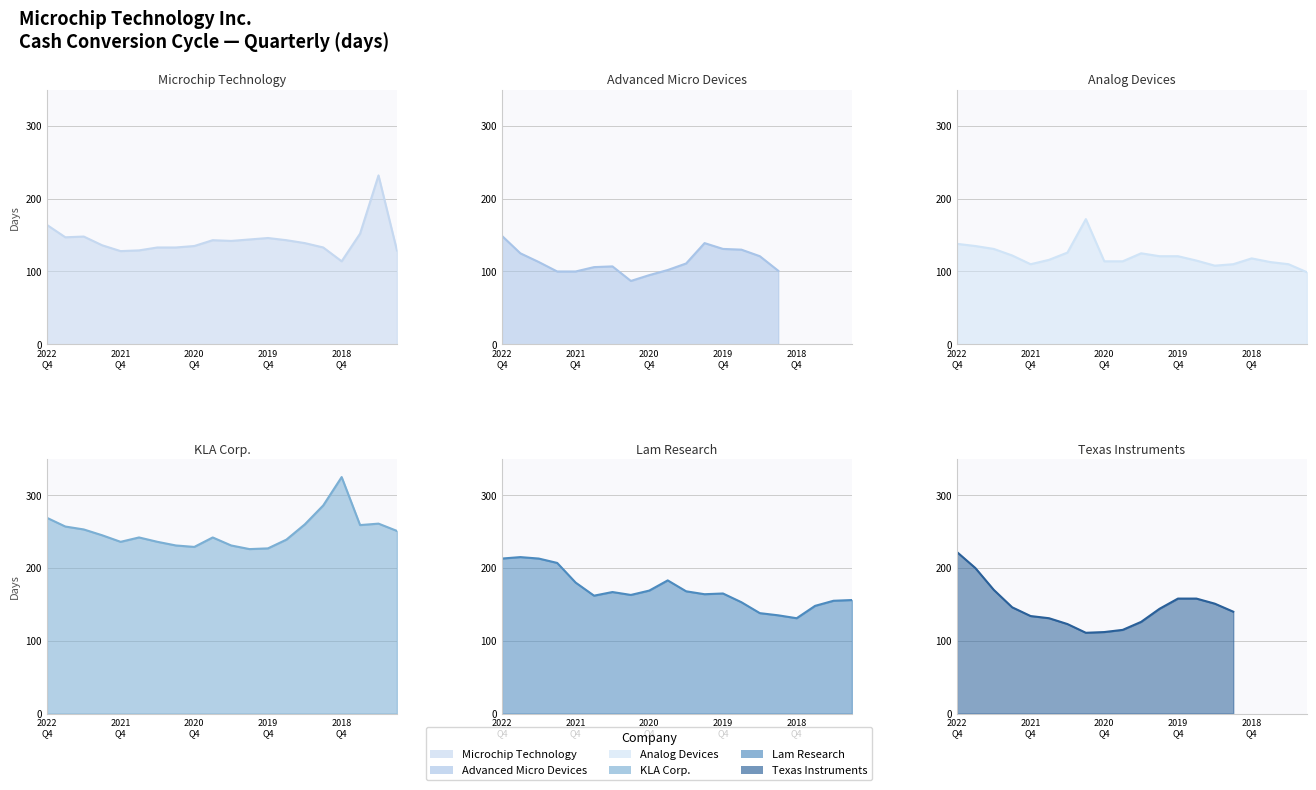

How many data points in Analog Devices are above 118?

9